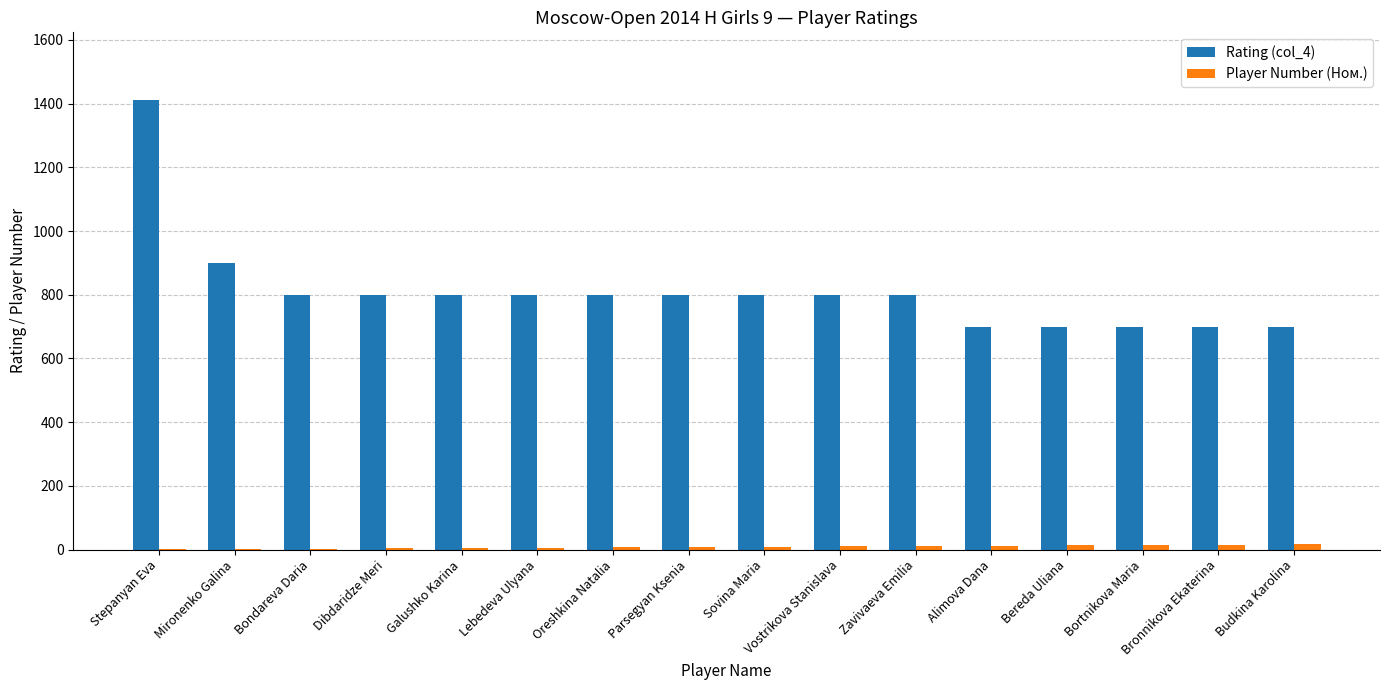

At which category does the chart reach its peak across all series?

Stepanyan Eva